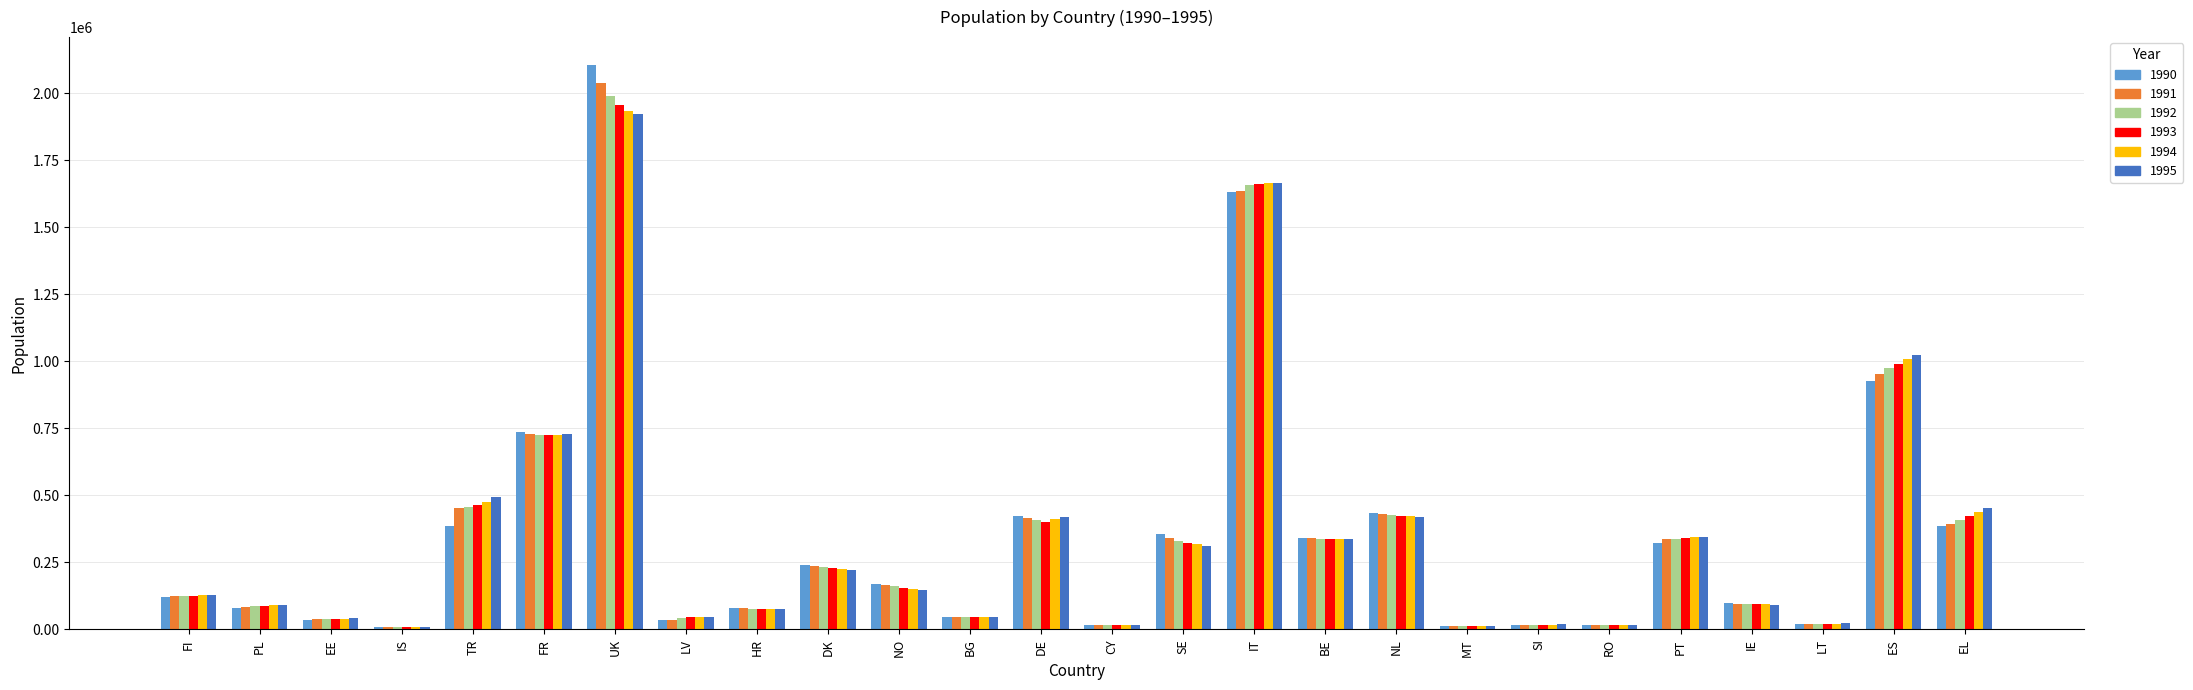

At which label does 1994 reach its peak?

UK